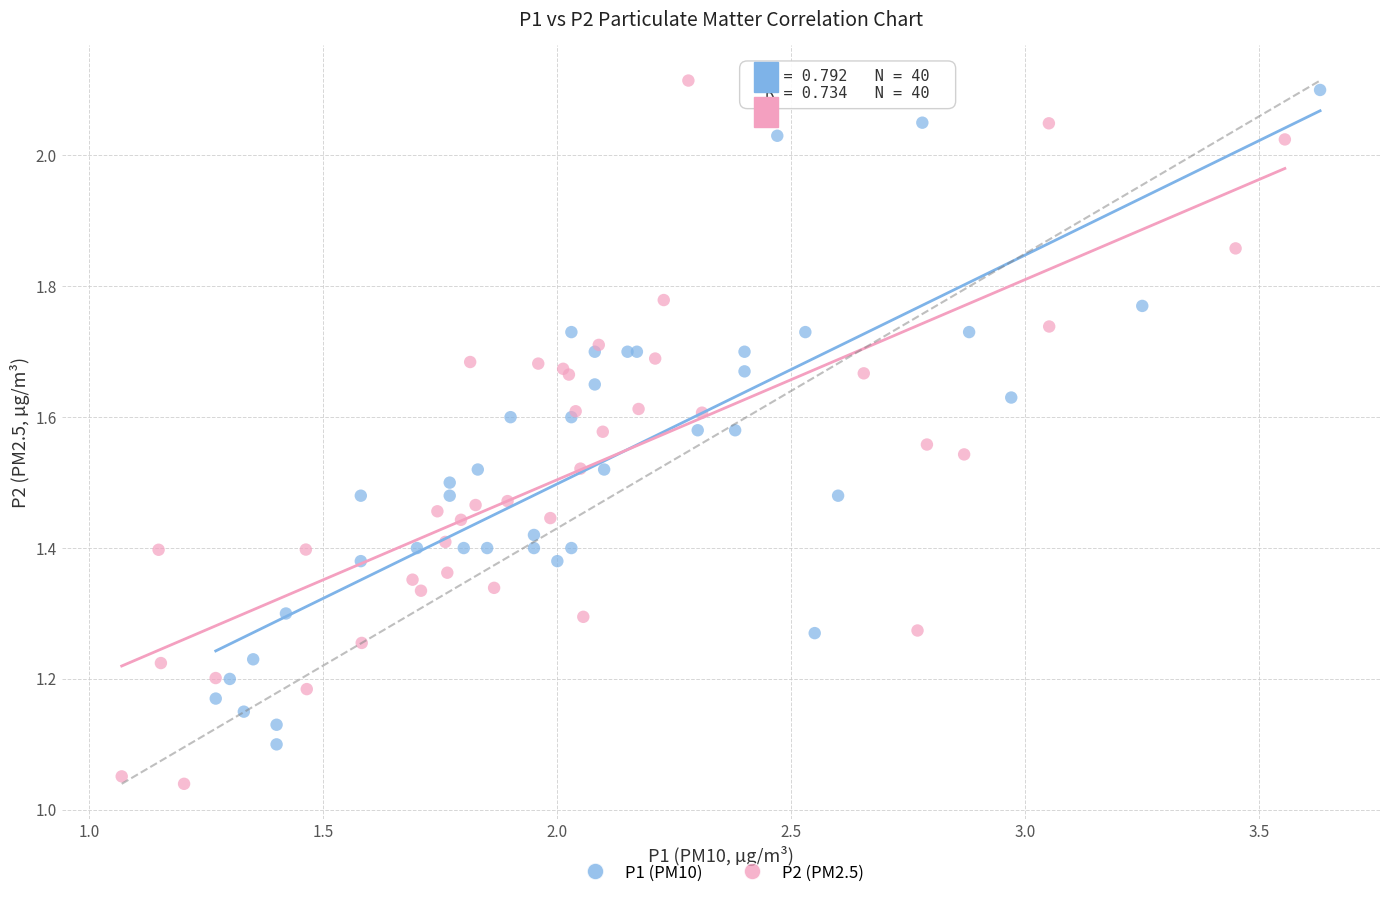

Which series has the largest Y range (max minus min)?

P2 (PM2.5)